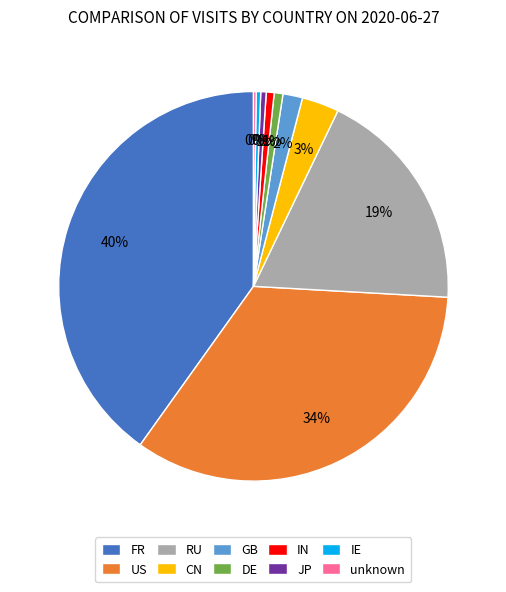

Does IE account for over 50% of the chart?

No